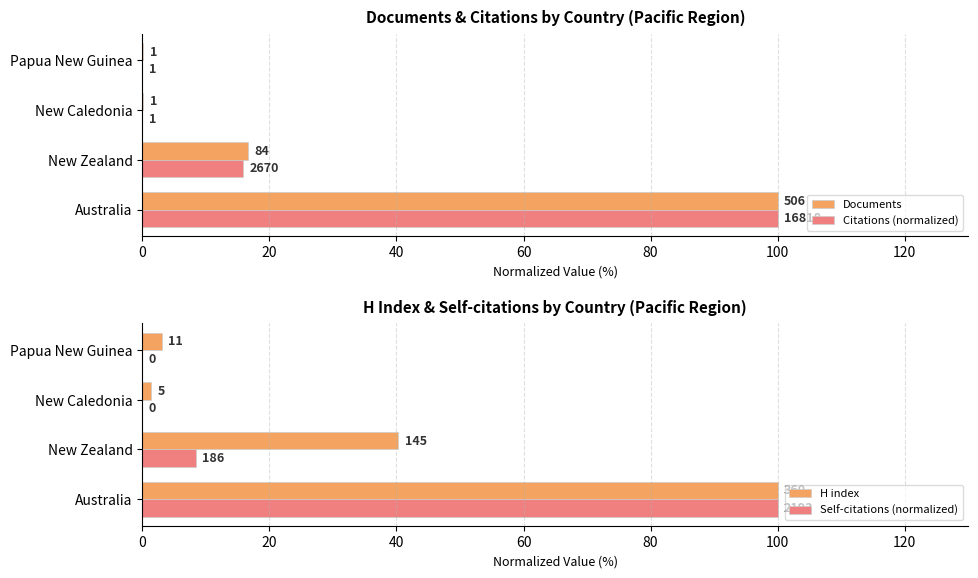

Reading left to right, transcribe all the data shown in this chart.

Documents: 100.0	16.6	0.2	0.2
Citations (normalized): 100.0	15.9	0.0	0.0
H index: 100.0	40.3	1.4	3.1
Self-citations (normalized): 100.0	8.5	0.0	0.0